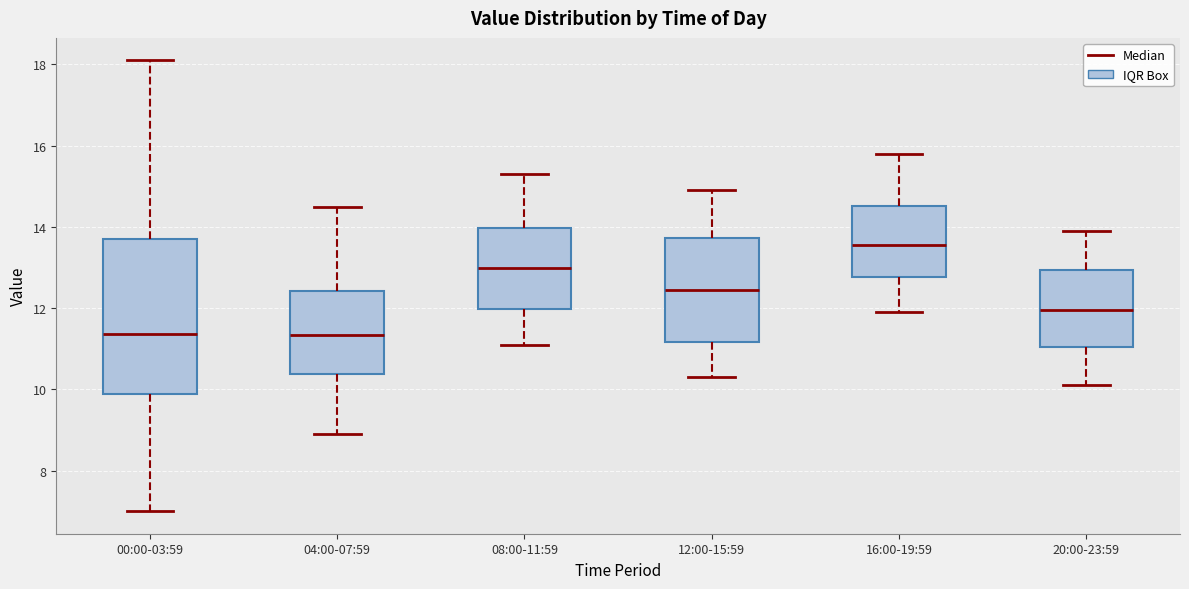

Reading left to right, read every box against the y-axis: the position of its median line, the range the box covers, and the ends of its whiskers. The values are not printed on the chart, so give them approximately, as read against the axis.

00:00-03:59: median 11.4, box 9.8 to 13.6, whiskers 7.0 to 18.2
04:00-07:59: median 11.4, box 10.4 to 12.4, whiskers 9.0 to 14.6
08:00-11:59: median 13.0, box 12.0 to 14.0, whiskers 11.2 to 15.4
12:00-15:59: median 12.4, box 11.2 to 13.8, whiskers 10.4 to 15.0
16:00-19:59: median 13.6, box 12.8 to 14.6, whiskers 12.0 to 15.8
20:00-23:59: median 12.0, box 11.0 to 13.0, whiskers 10.2 to 14.0